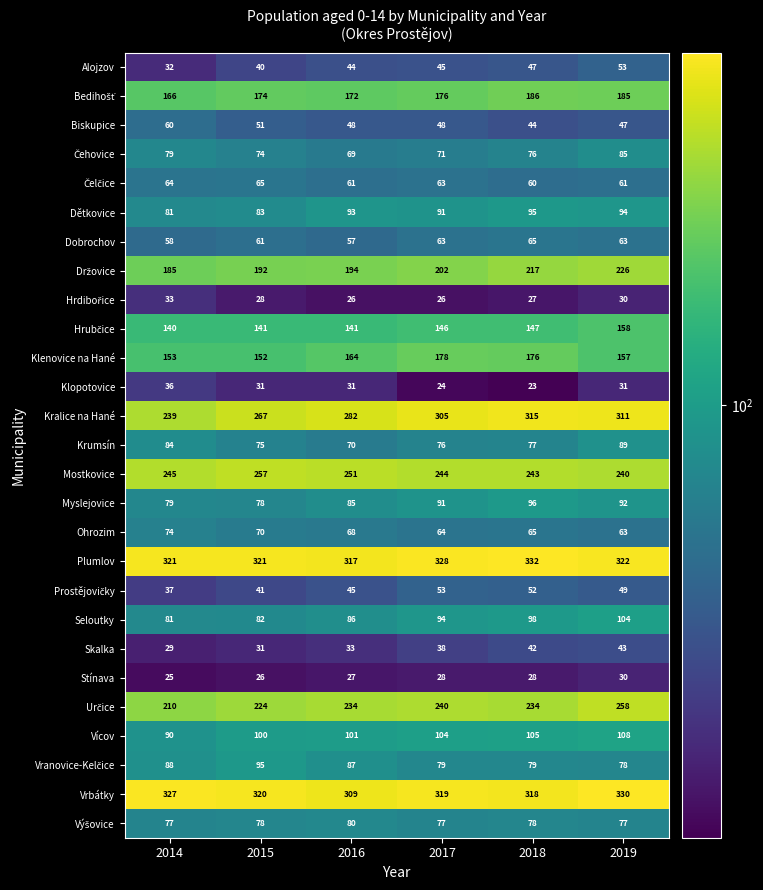

List the labels in order of Skalka value, largest first.

2019, 2018, 2017, 2016, 2015, 2014